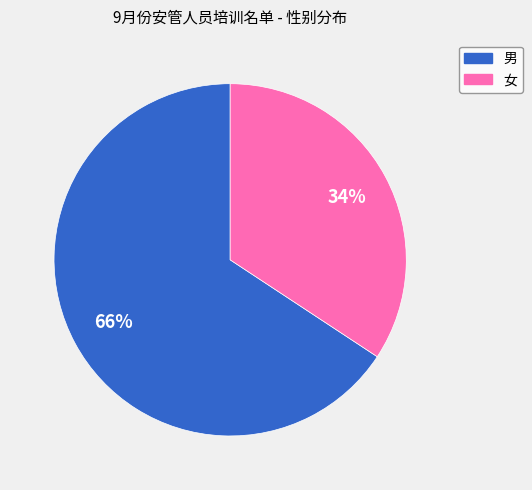

What percentage is the 女 slice, to the nearest percent?

34%